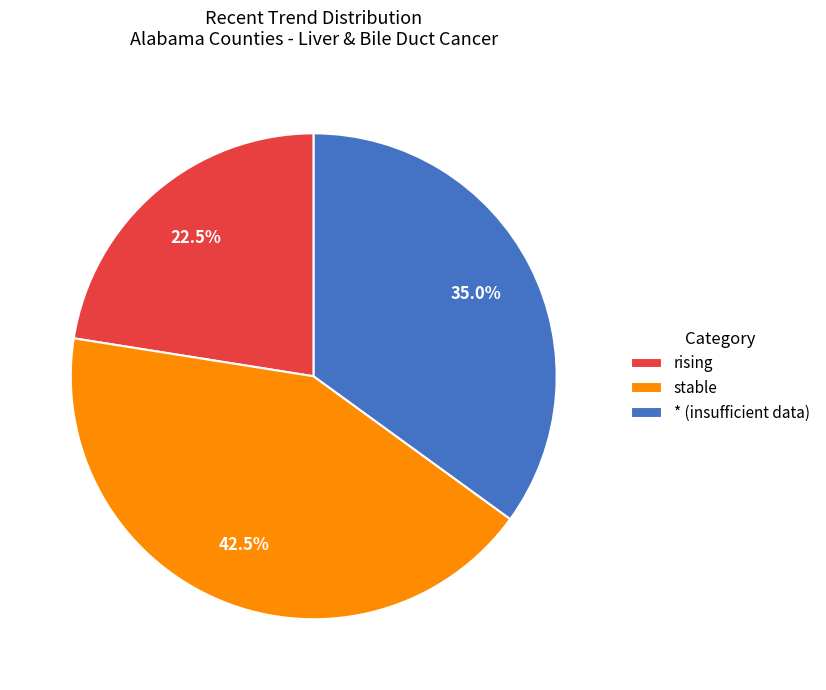

What is the largest slice in the pie chart?

stable